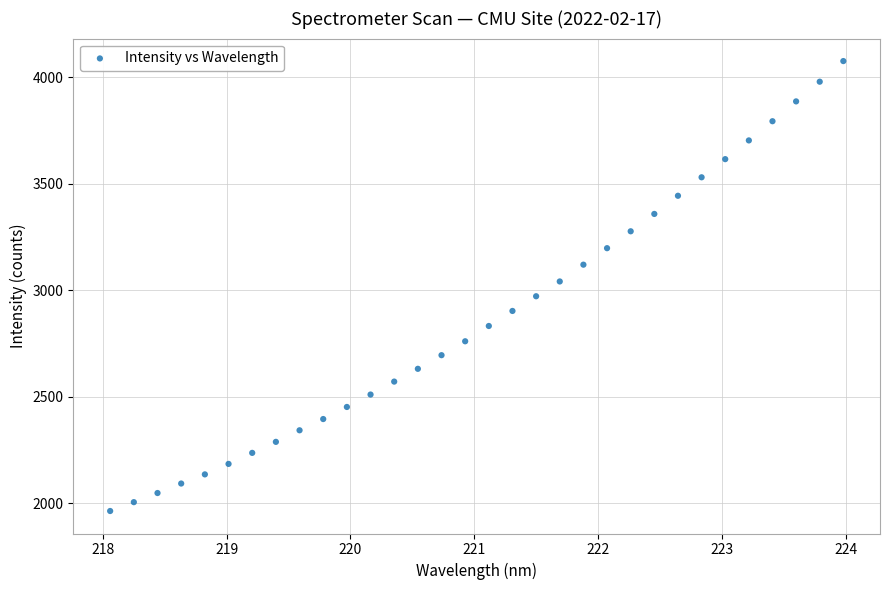

What is the range of Y values (max minus min)?

2112.4